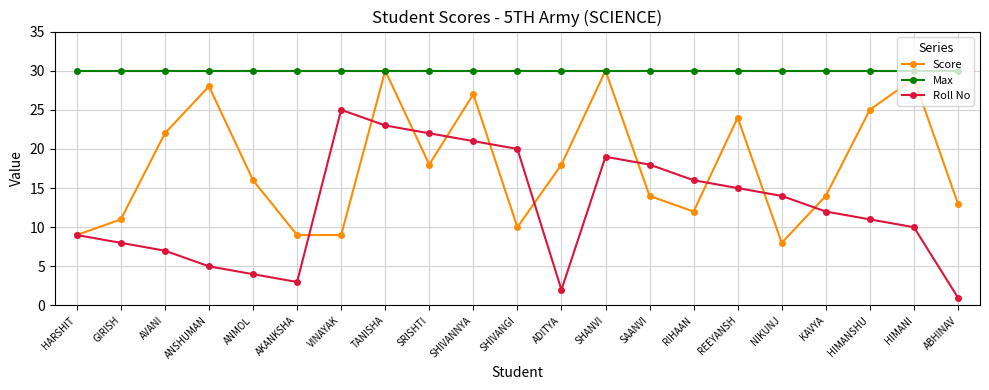

True or false: Roll No and Max intersect in this chart.

False